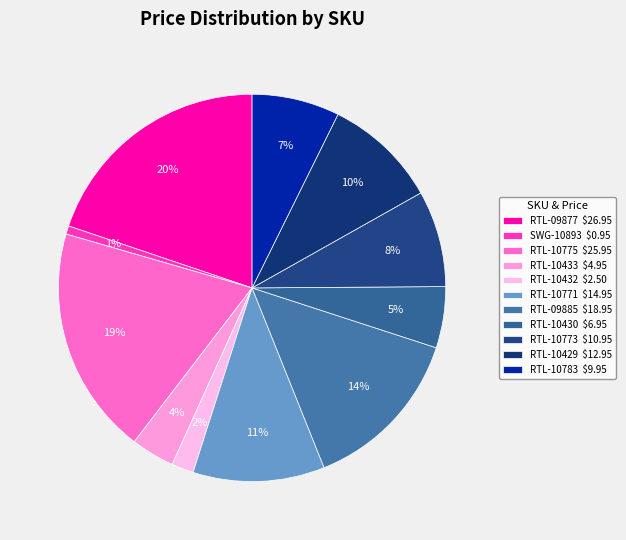

To the nearest percent, what percentage of the pie is RTL-10430?

5%